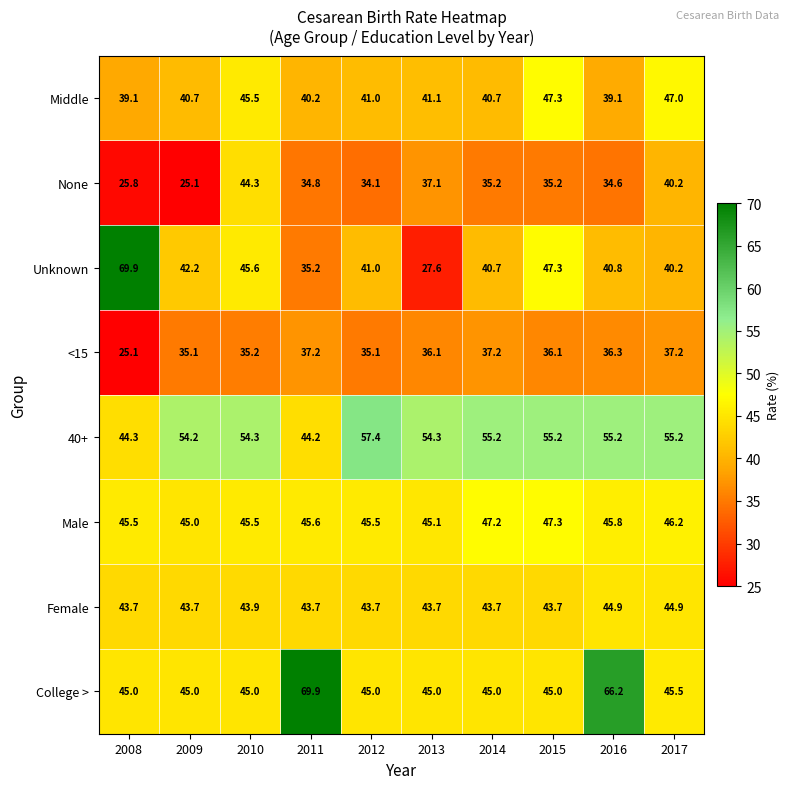

What is the greatest value displayed?

69.9